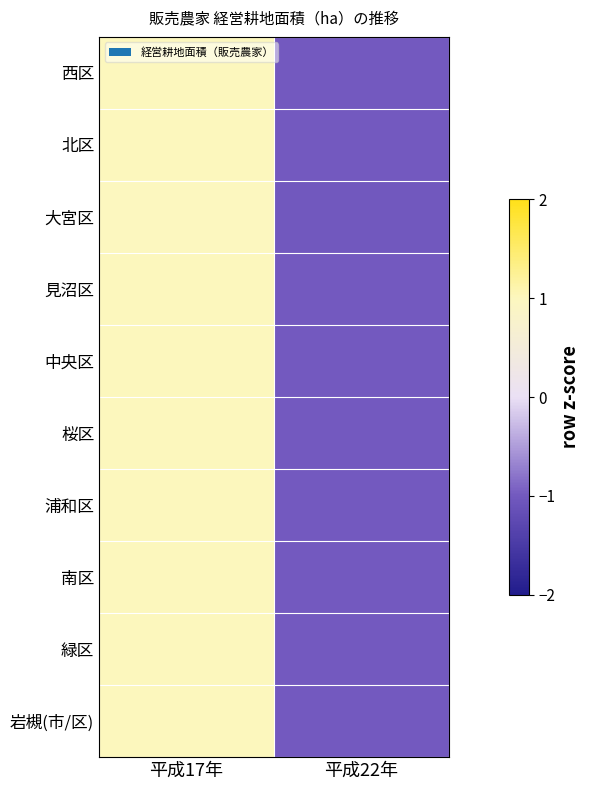

Reading left to right, what are all the values shown in this chart?

西区: 平成17年=1.0	平成22年=-1.0
北区: 平成17年=1.0	平成22年=-1.0
大宮区: 平成17年=1.0	平成22年=-1.0
見沼区: 平成17年=1.0	平成22年=-1.0
中央区: 平成17年=1.0	平成22年=-1.0
桜区: 平成17年=1.0	平成22年=-1.0
浦和区: 平成17年=1.0	平成22年=-1.0
南区: 平成17年=1.0	平成22年=-1.0
緑区: 平成17年=1.0	平成22年=-1.0
岩槻(市/区): 平成17年=1.0	平成22年=-1.0